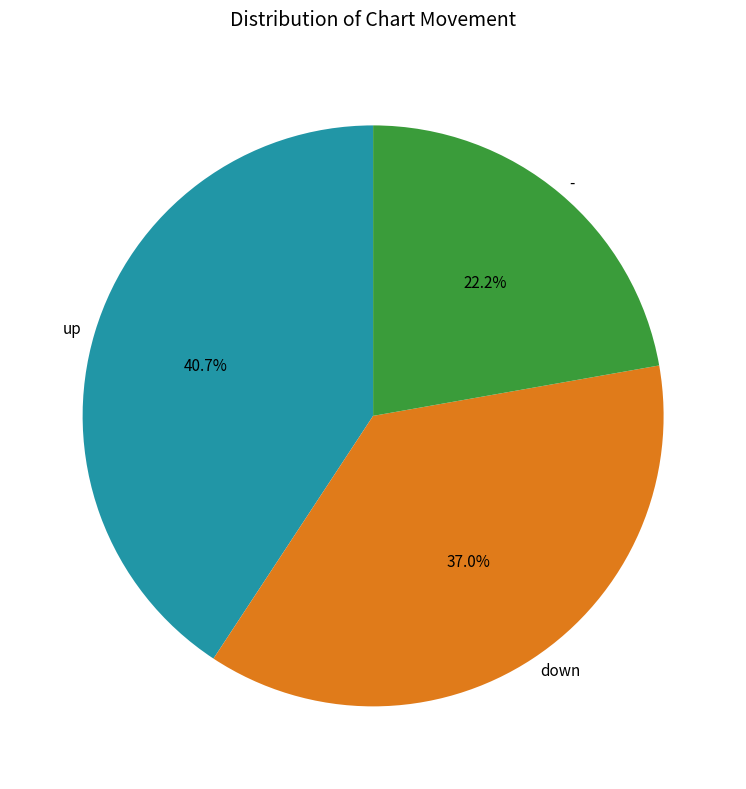

What percentage do - and down together represent?

59.3%